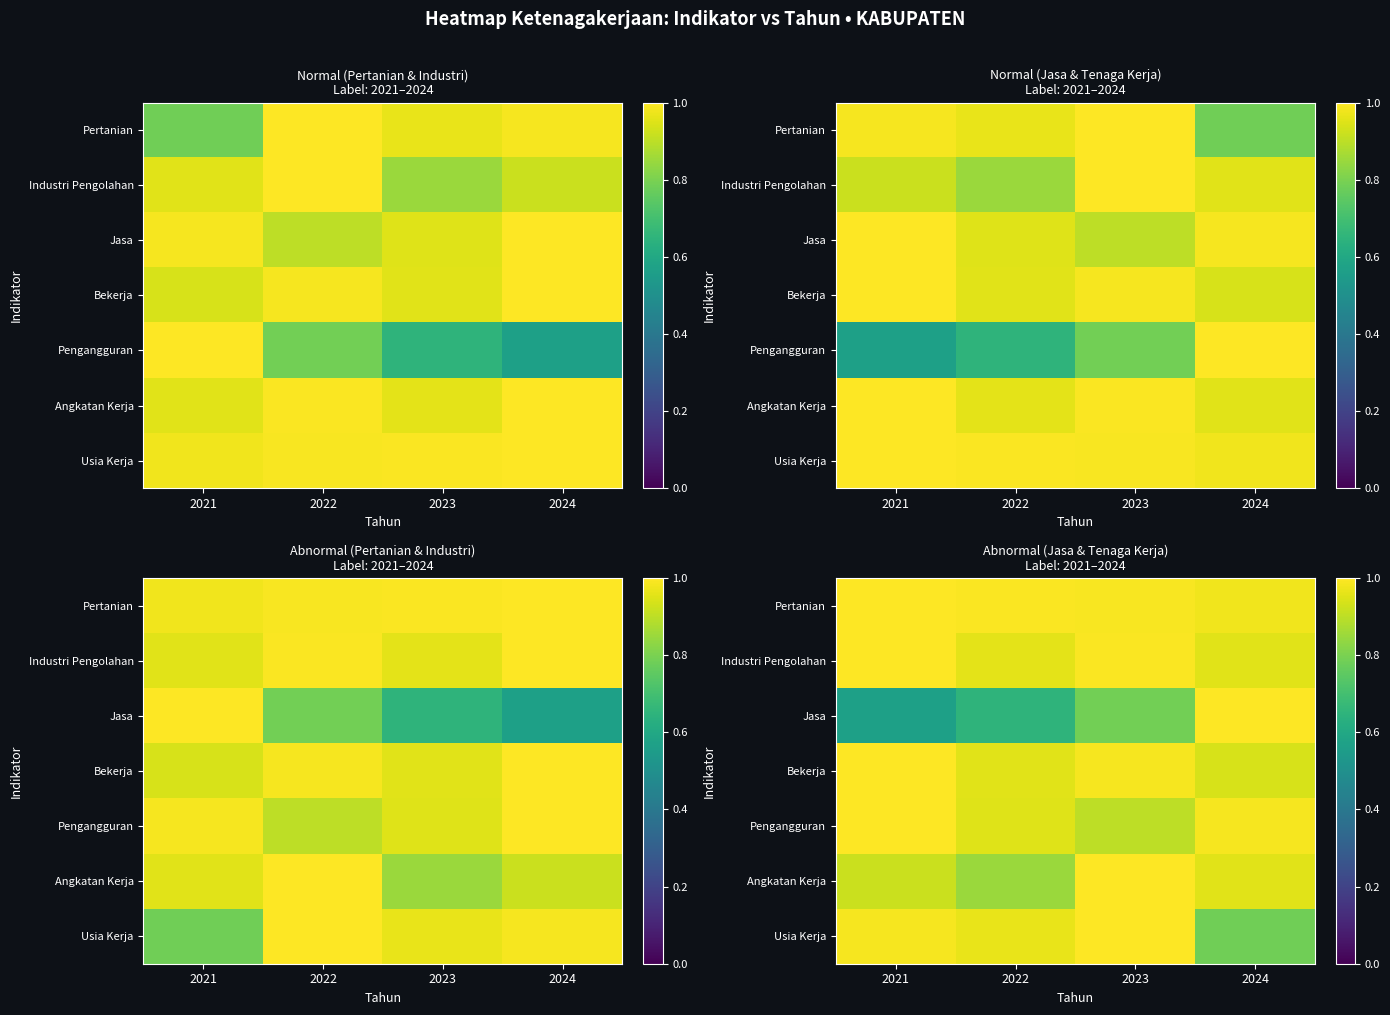

Rank the categories by Usia Kerja value from lowest to highest.

2024, 2022, 2021, 2023